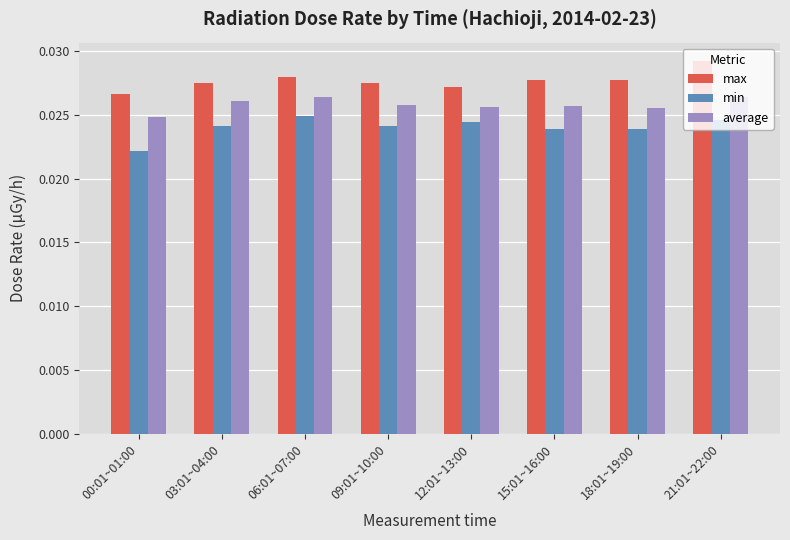

List the series in order of their overall mean, highest first.

max, average, min